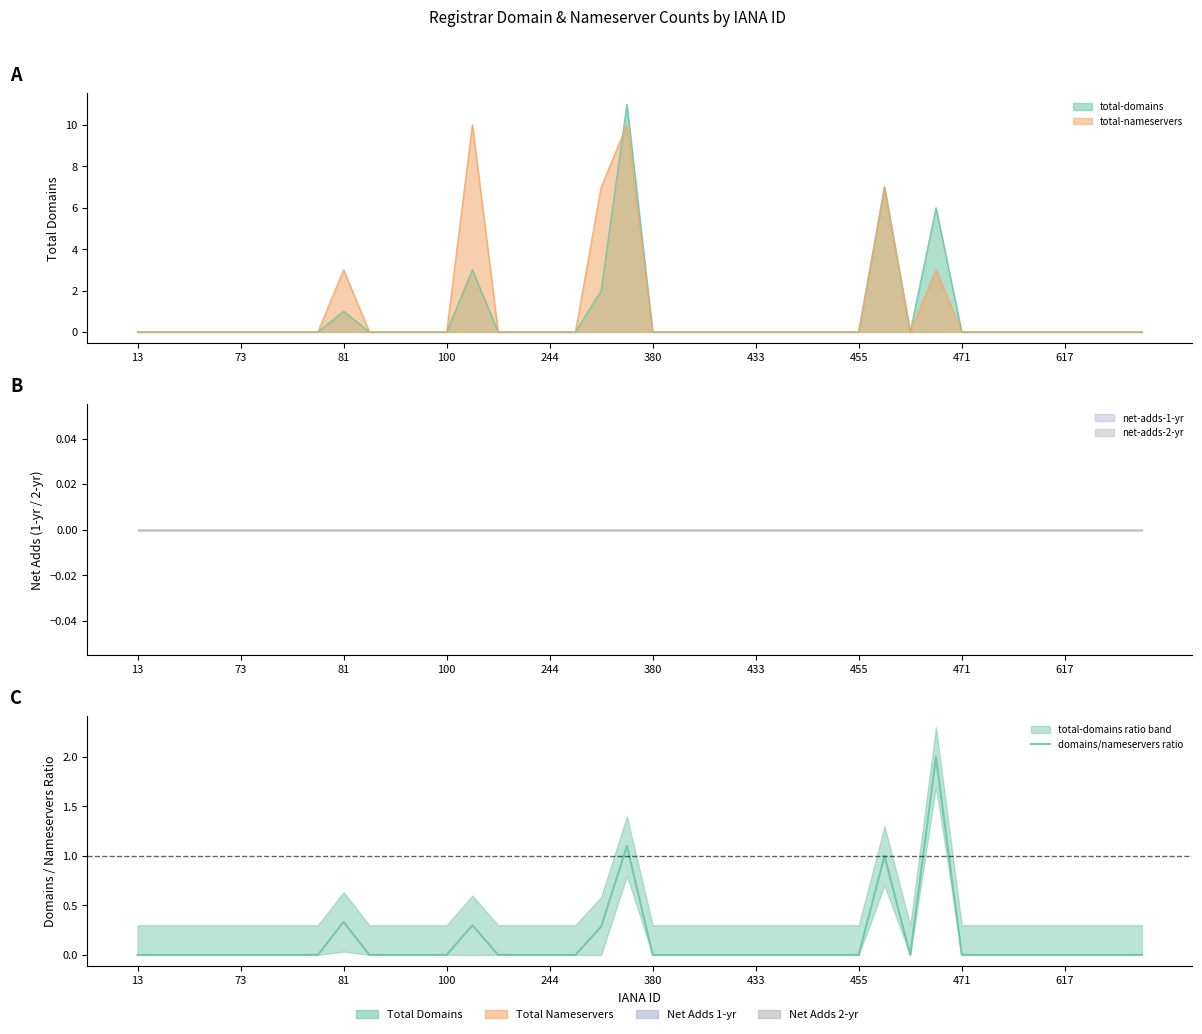

True or false: there are more than 0 points higher than both neighbors.

True